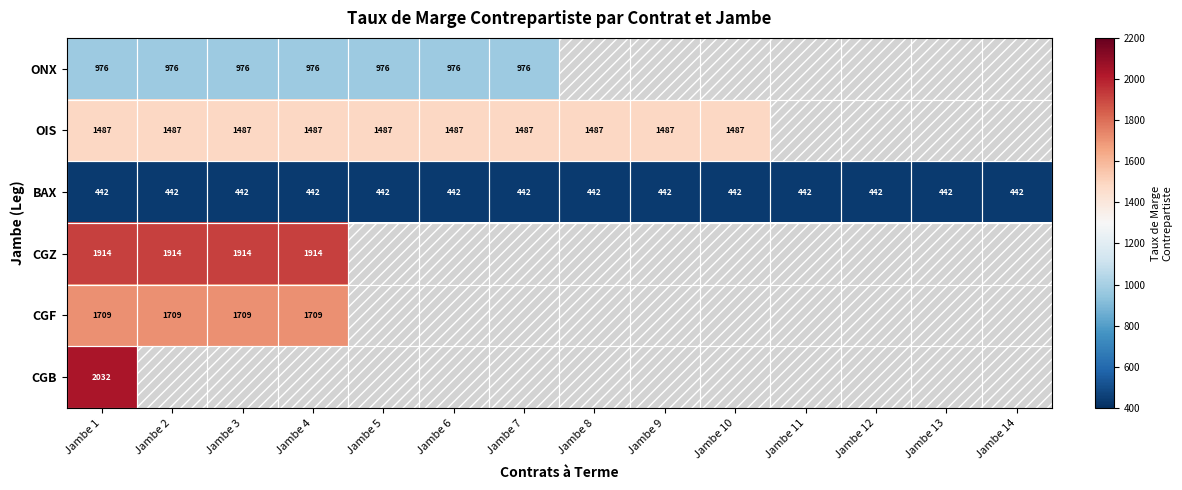

What value does the BAX series have at Jambe 5?

442